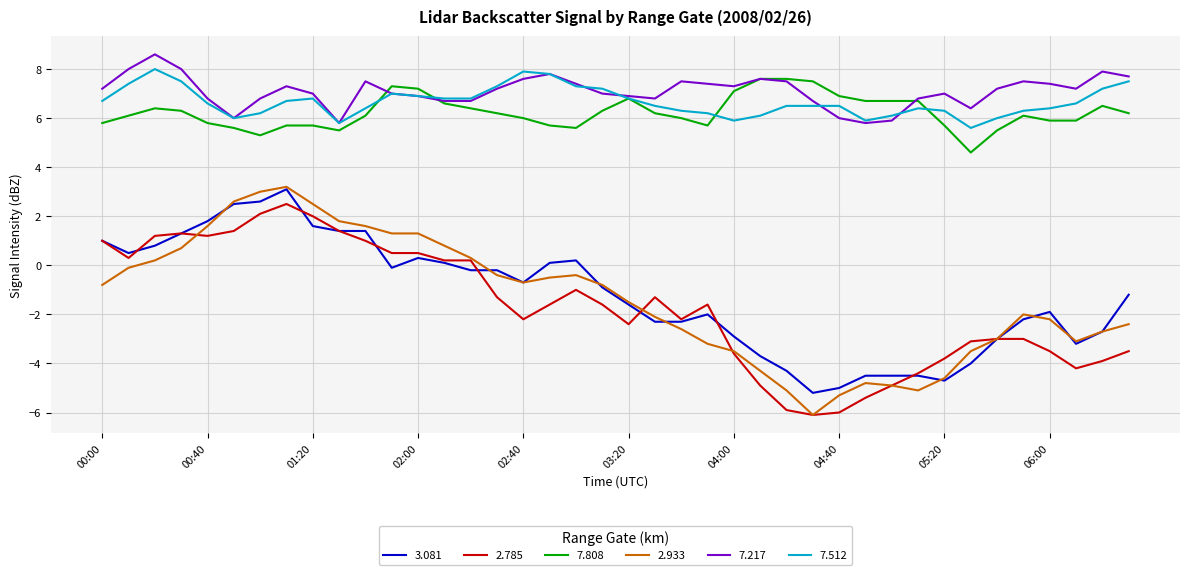

What is the lowest value of the 3.081 series?

-5.2